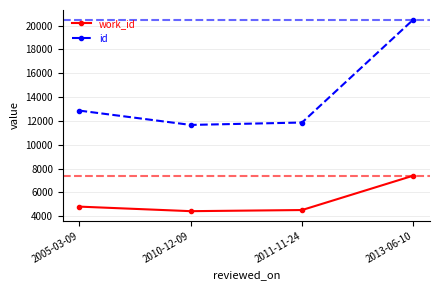

Does the chart display data point markers on the line(s)?

Yes